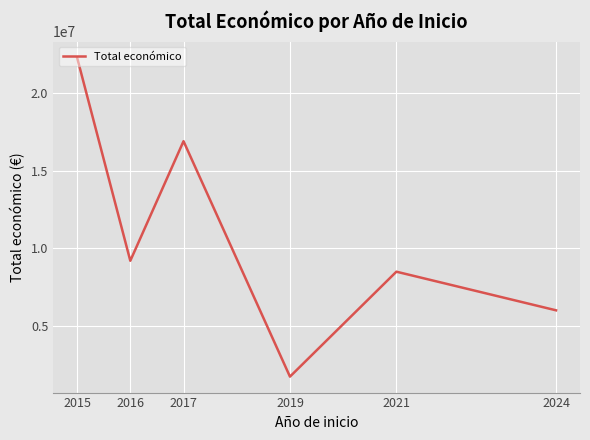

At which category does the data reach its first local valley?

2016